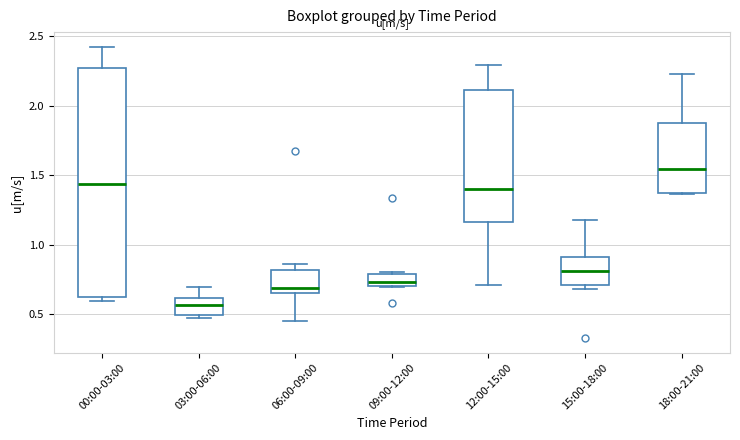

Which box is the tallest, from its lower edge to its upper edge?

00:00-03:00